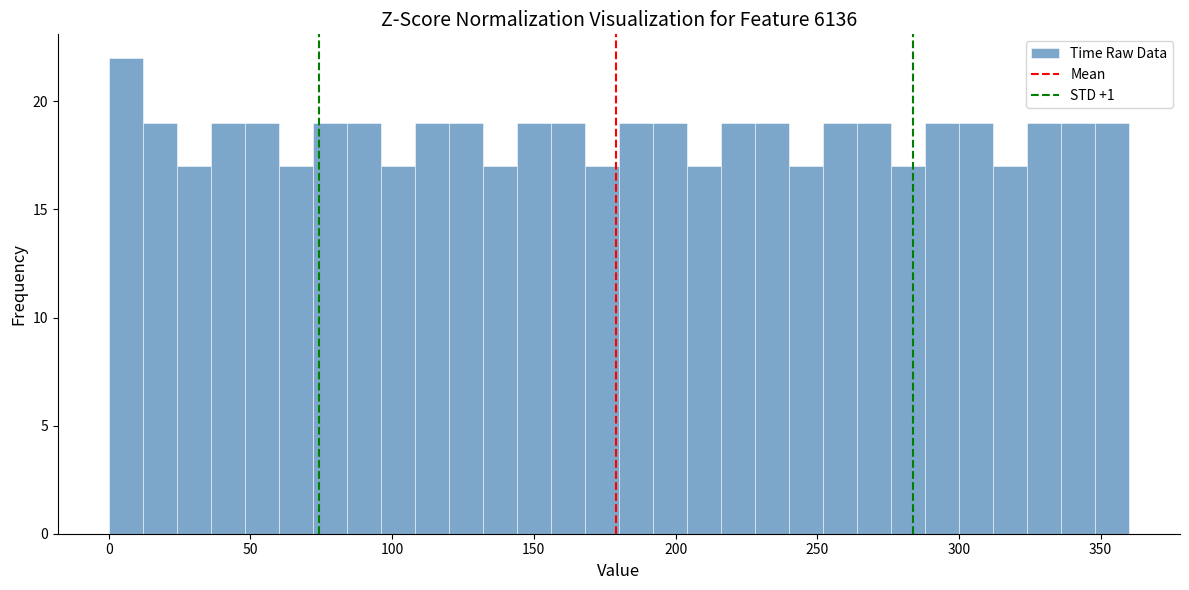

Read against the x-axis, roughly where is the centre of the tallest bar?

5